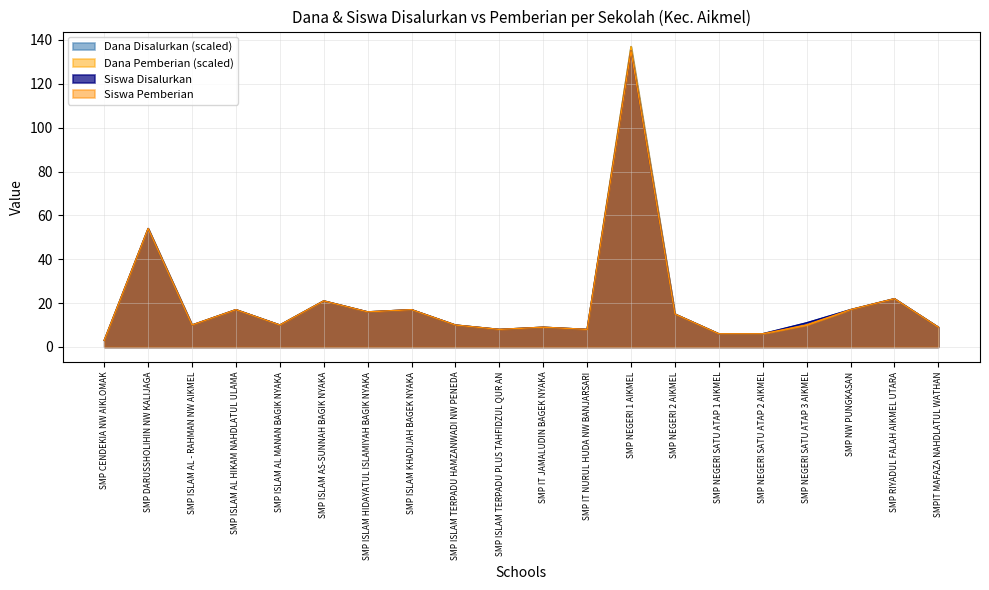

At how many categories does at least one series exceed 89?

1